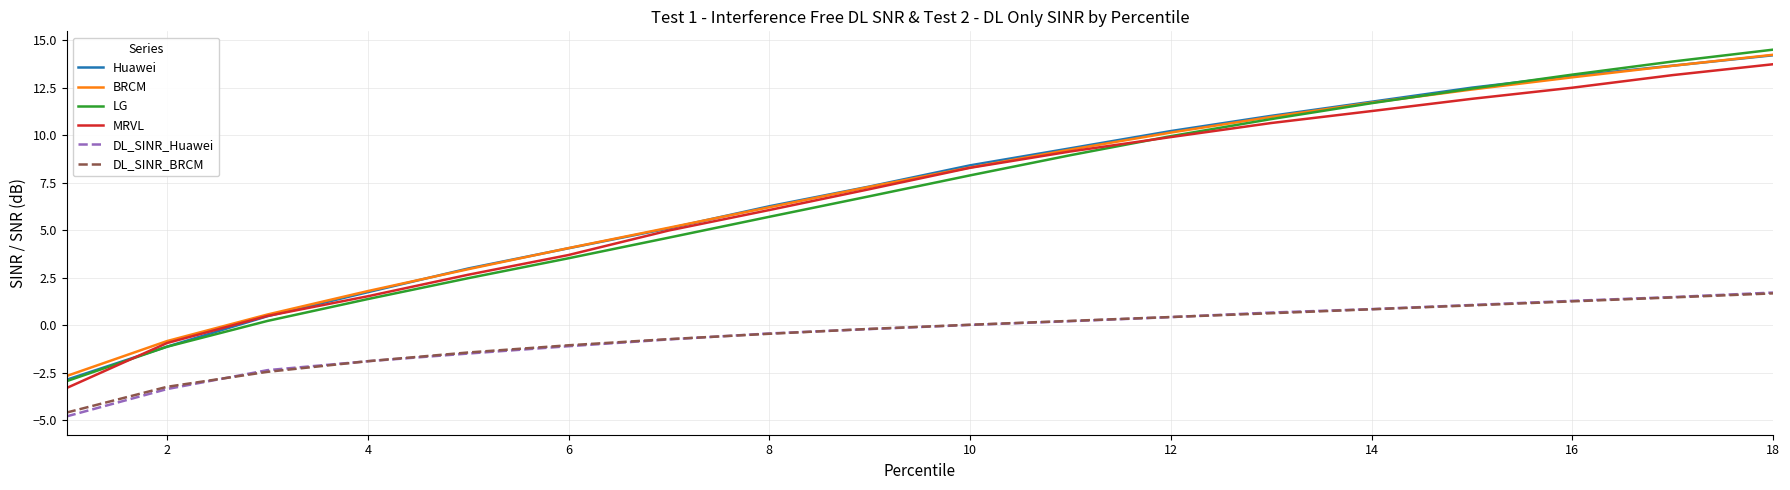

Which series has the widest spread of values?

LG